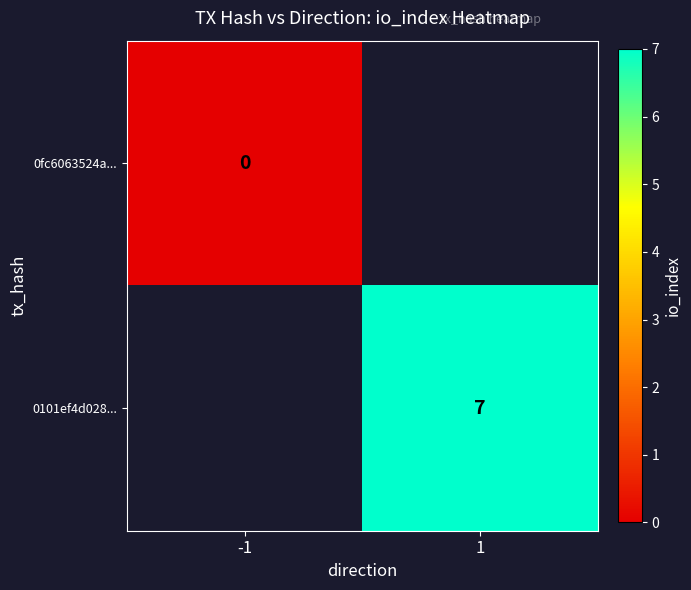

True or false: 0101ef4d028... has a value of 7 at 1.

True